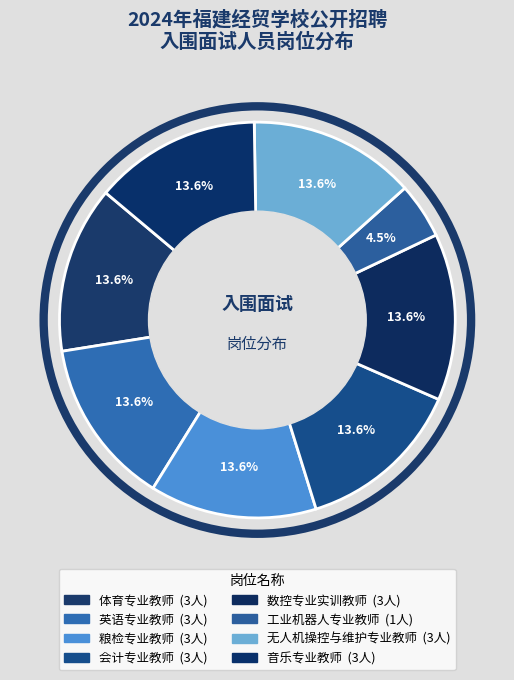

True or false: 英语专业教师 accounts for 14% of the total.

True